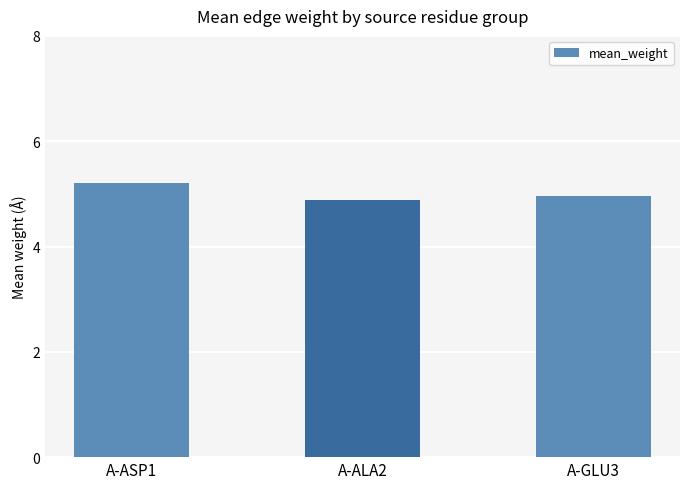

Approximately how many times larger is the value at A-ASP1 compared to A-ALA2?

1.1